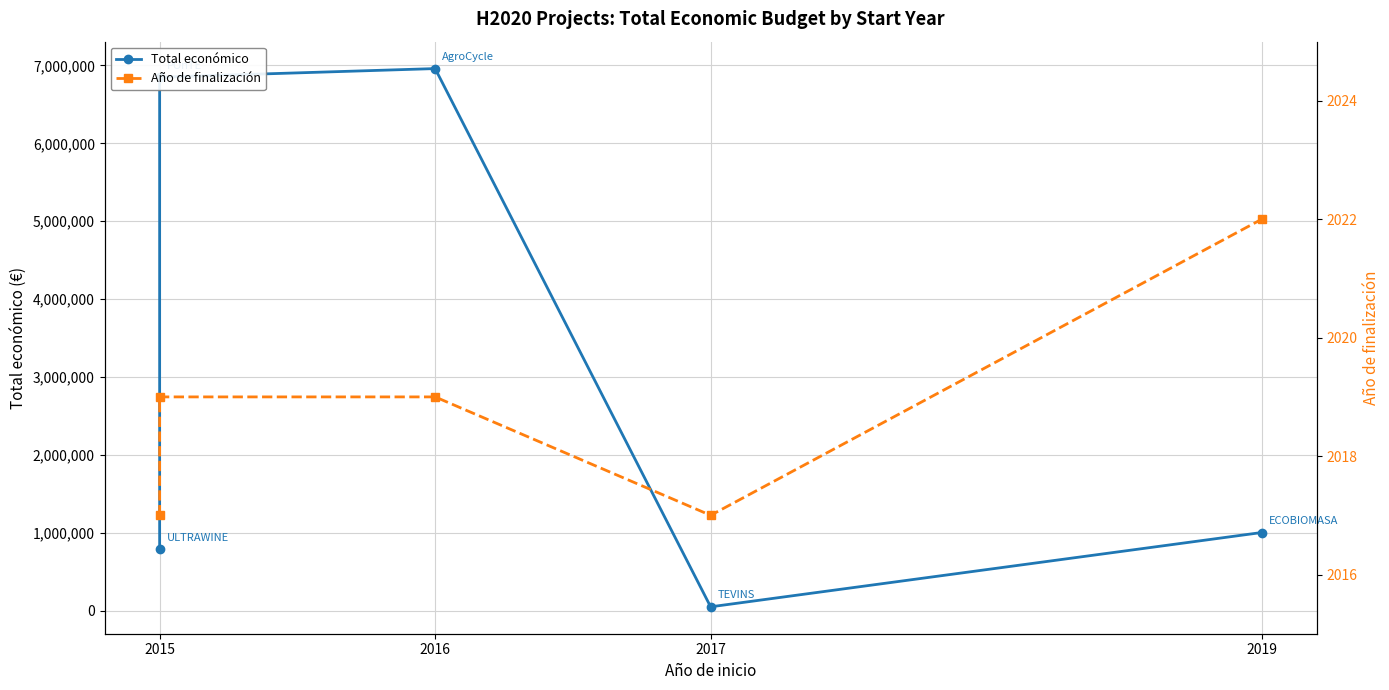

What is the difference between the highest and lowest values at 2019?

1001813